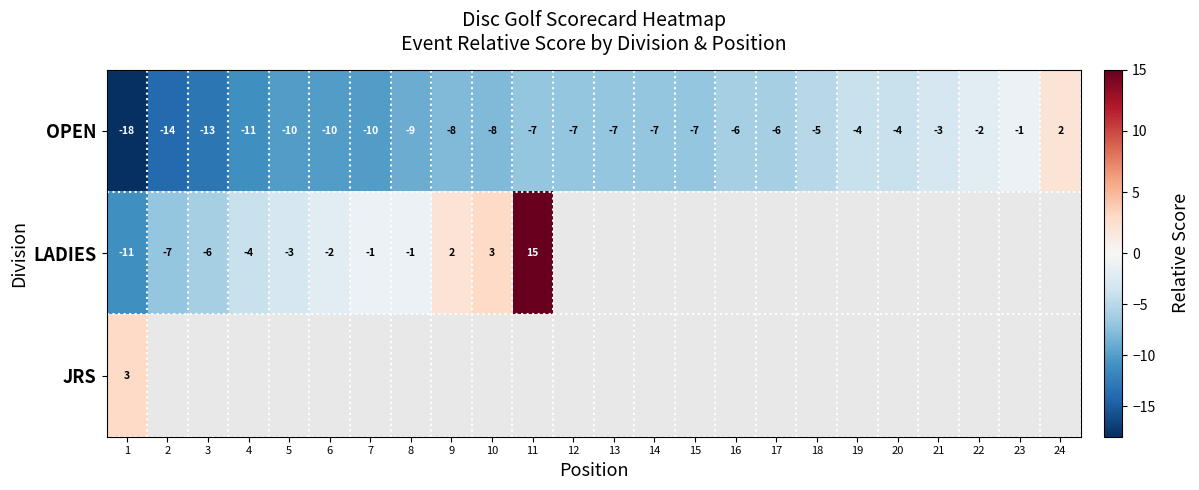

What is the greatest value displayed?

15.0